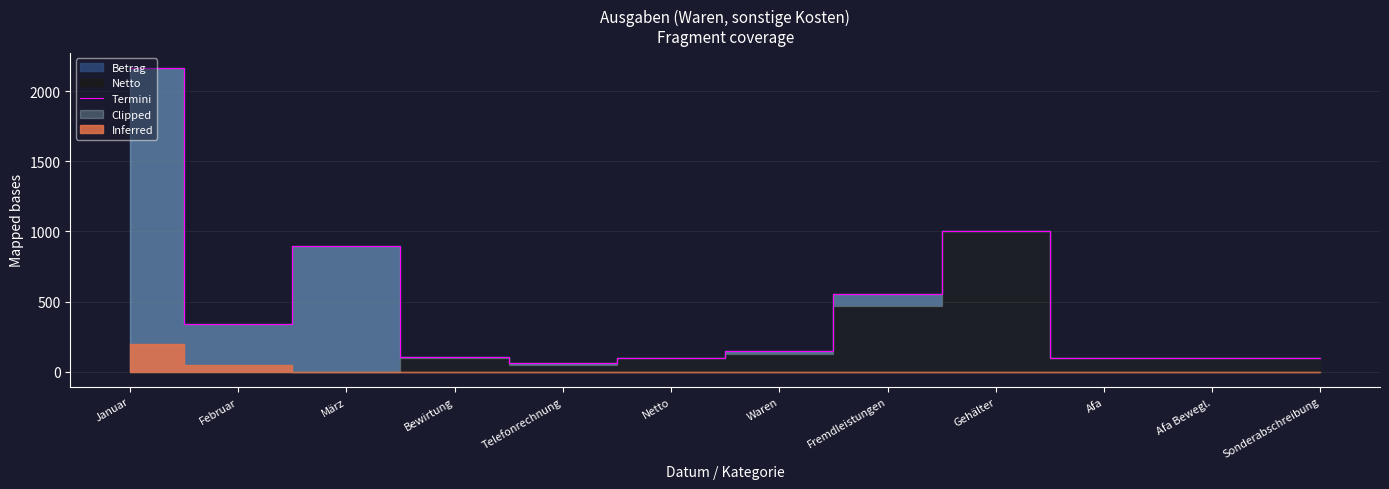

The value at Sonderabschreibung is 153.7. True or false?

False